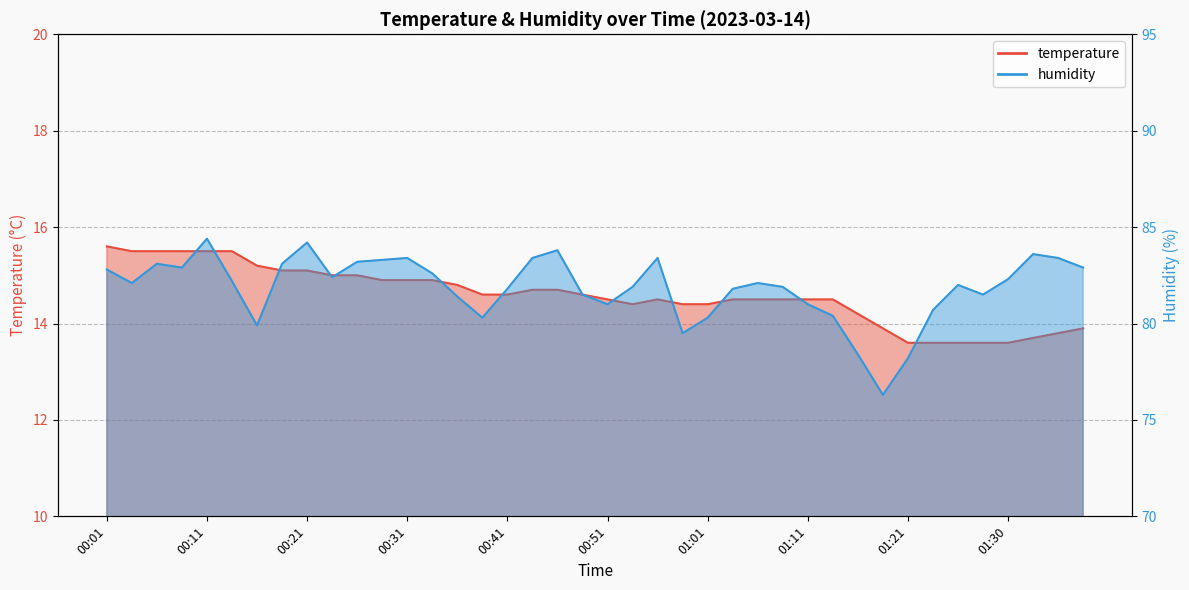

How many lines are shown in the chart?

2